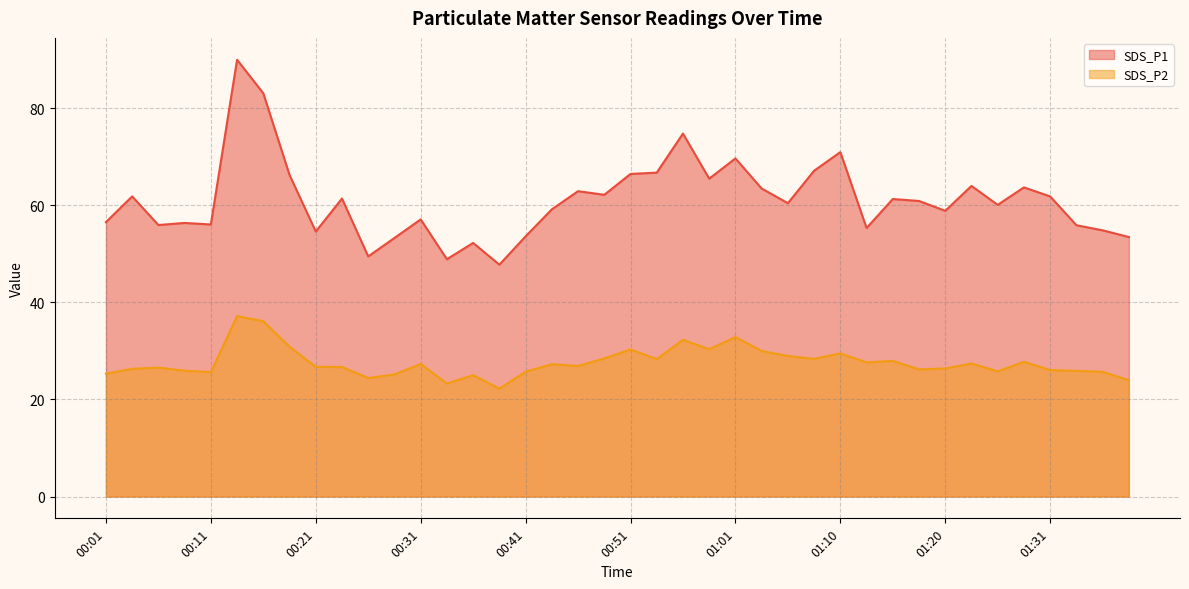

True or false: SDS_P2 and SDS_P1 cross at least once.

False